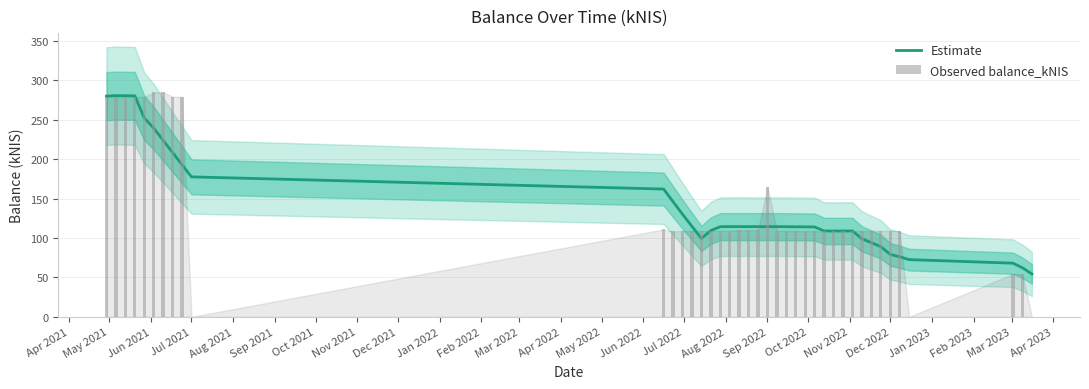

Reading left to right, list all the values displayed in this chart.

Estimate: 279.8	280.5	280.3	280.1	252.1	239.3	223.8	208.3	192.9	177.4	162.0	146.1	130.1	114.7	99.4	109.4	114.3	114.4	114.4	114.4	114.4	114.4	114.3	114.3	114.2	114.1	114.0	108.9	108.9	108.9	108.9	99.0	94.0	89.1	79.2	76.2	72.6	68.1	62.2	54.4
Observed balance_kNIS: 278.8	278.8	278.8	278.8	278.8	284.6	284.6	279.0	278.8	0.0	110.9	108.3	109.0	109.0	109.0	109.0	109.1	109.4	109.8	109.8	110.2	164.7	109.4	108.9	108.9	108.8	108.8	108.8	108.8	108.8	108.8	108.8	108.9	109.0	109.0	109.0	0.0	54.4	54.1	0.0